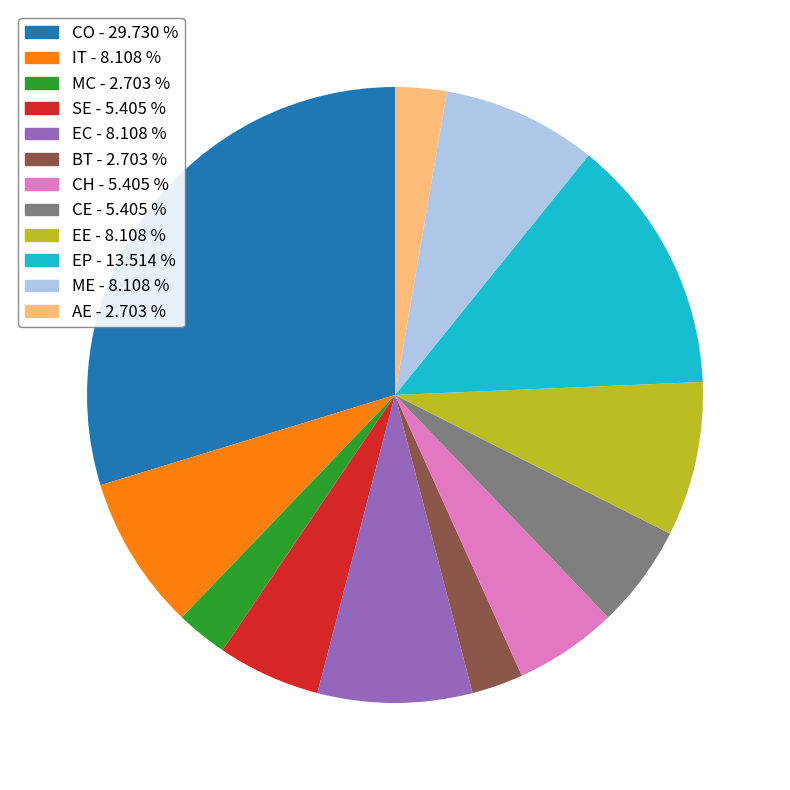

Do CO - 29.730 % and CE - 5.405 % together represent more than half of the pie?

No